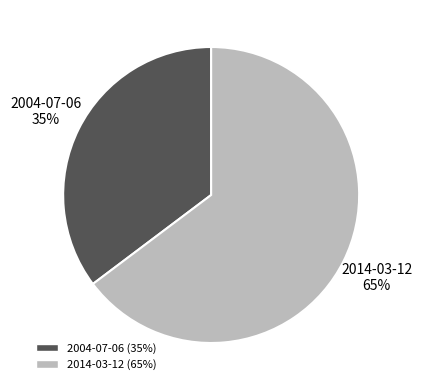

What is the ratio of the value at 2004-07-06 to the value at 2014-03-12?

0.5